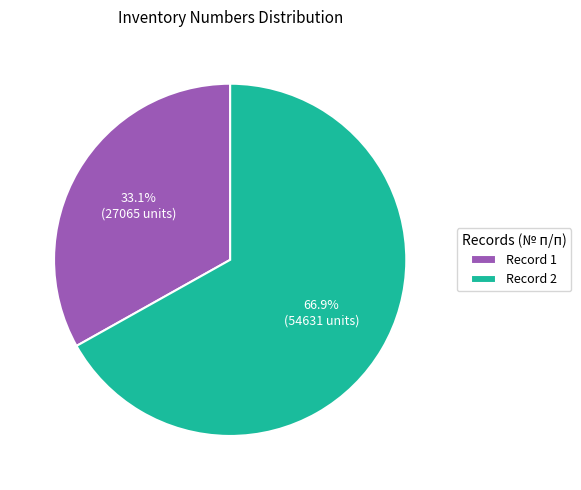

Is Record 1 the majority of the pie?

No